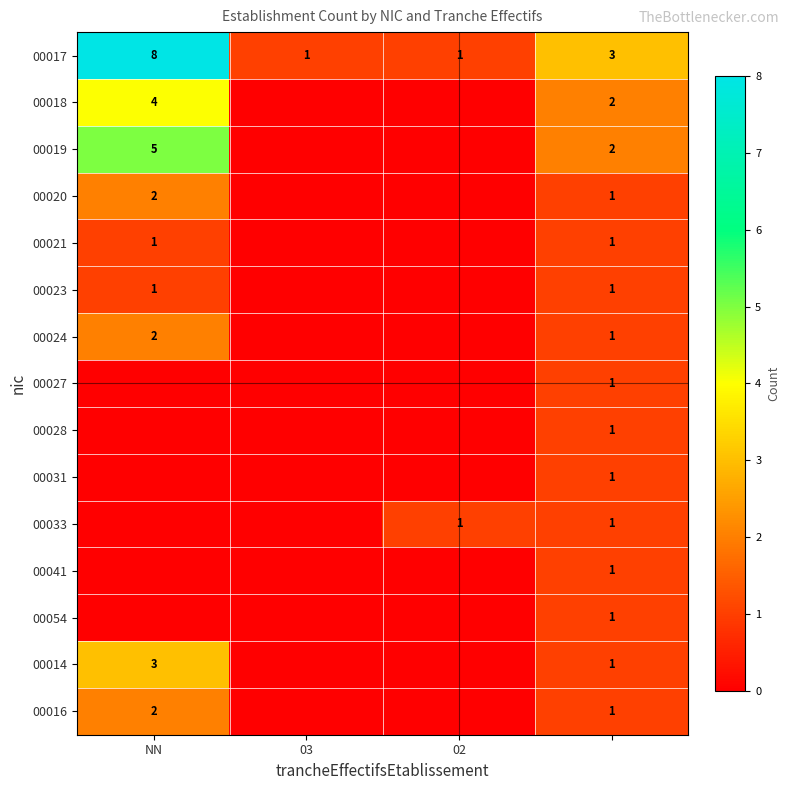

Which series has the largest range (max minus min)?

00017